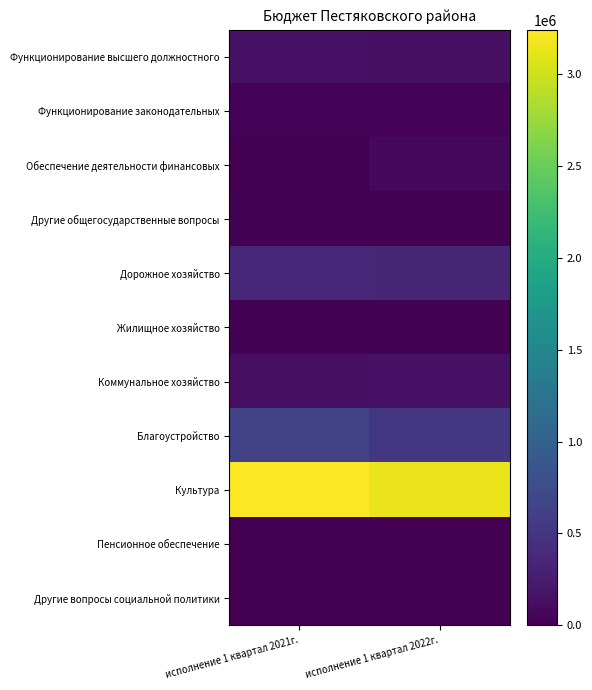

Which has a higher value, исполнение 1 квартал 2021г. or исполнение 1 квартал 2022г.?

исполнение 1 квартал 2021г.